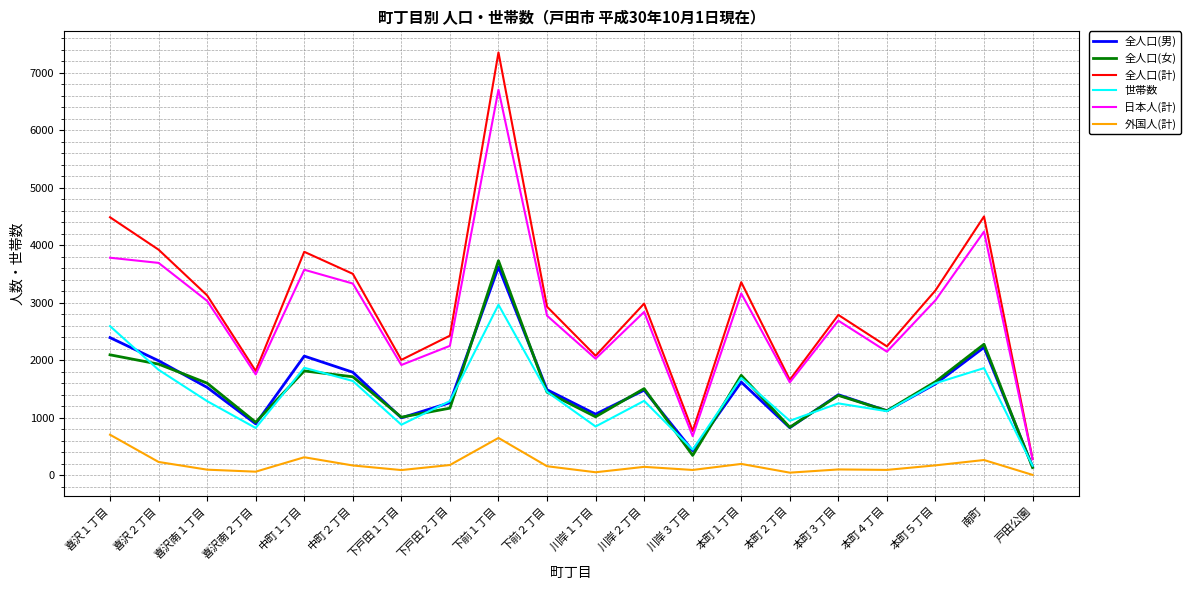

Which series has the largest range (max minus min)?

全人口(計)